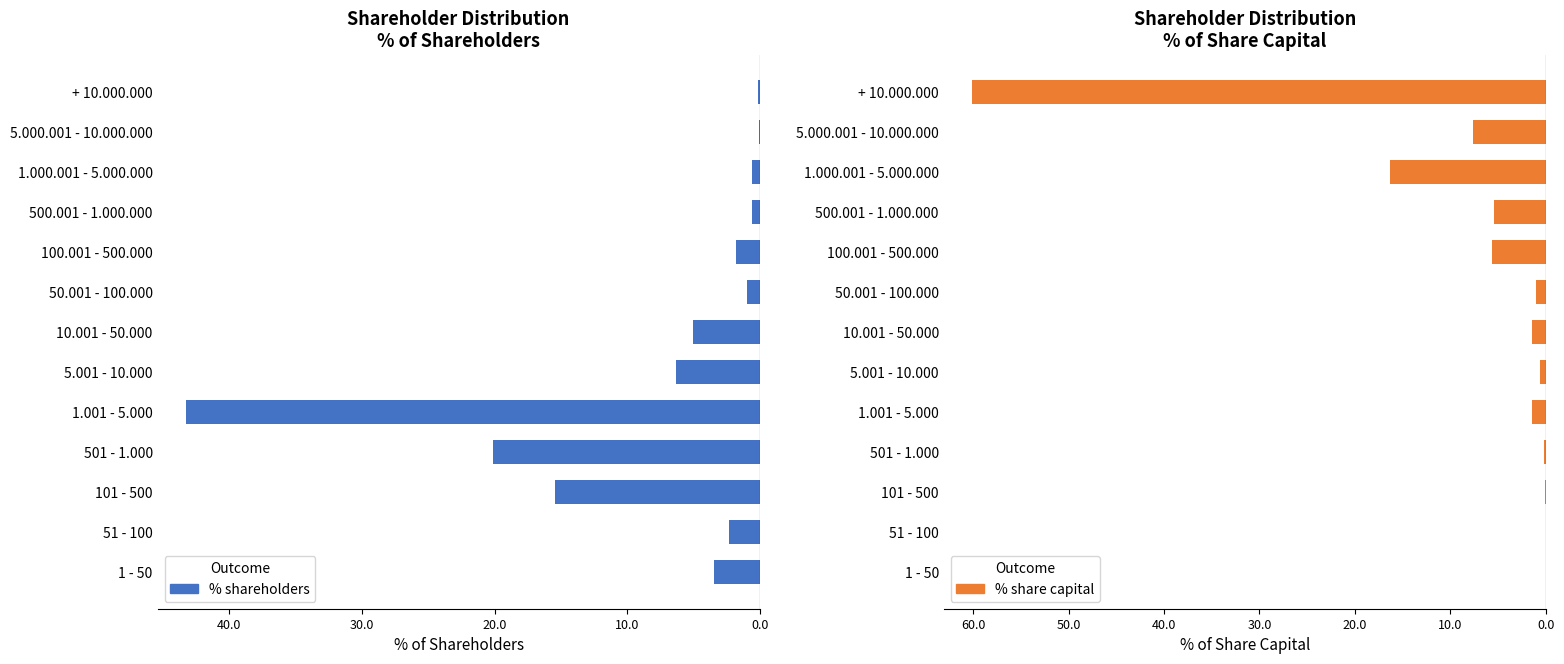

Which series changed the most between 1.001 - 5.000 and 5.000.001 - 10.000.000?

% shareholders